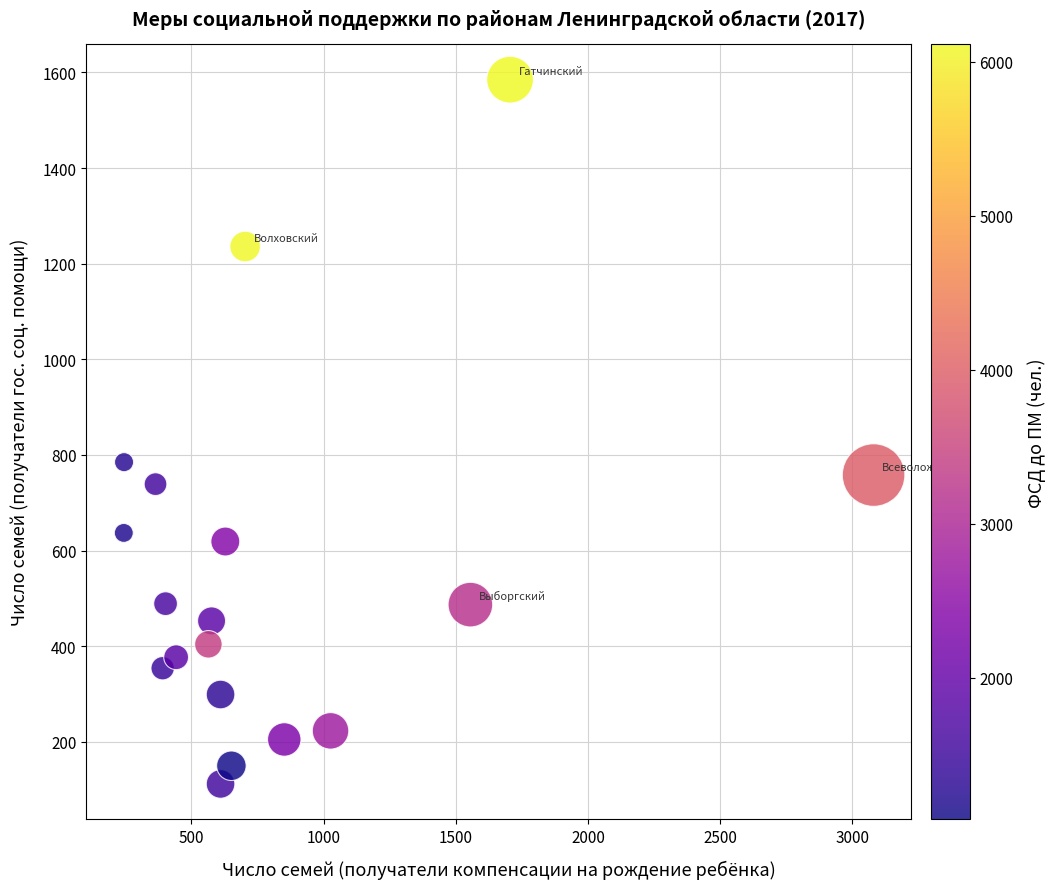

What Y value in the scatter plot is closest to 848?

785